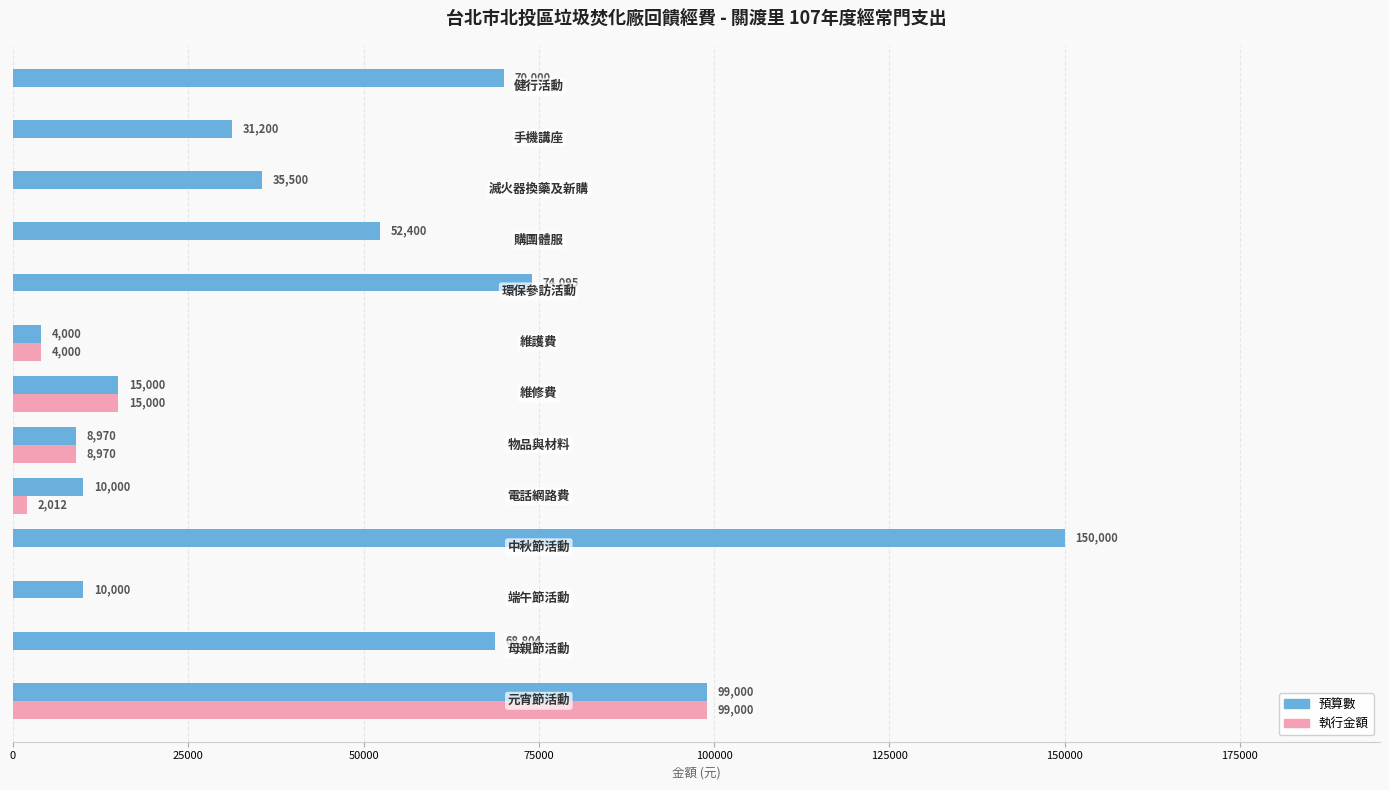

Which series has the largest total across all categories?

預算數